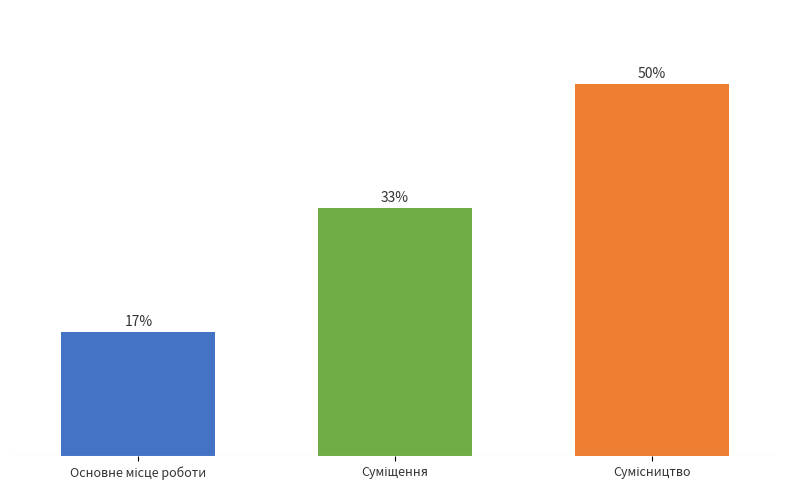

Reading right to left, list all the values displayed in this chart.

Сумісництво=50.0	Суміщення=33.3	Основне місце роботи=16.7